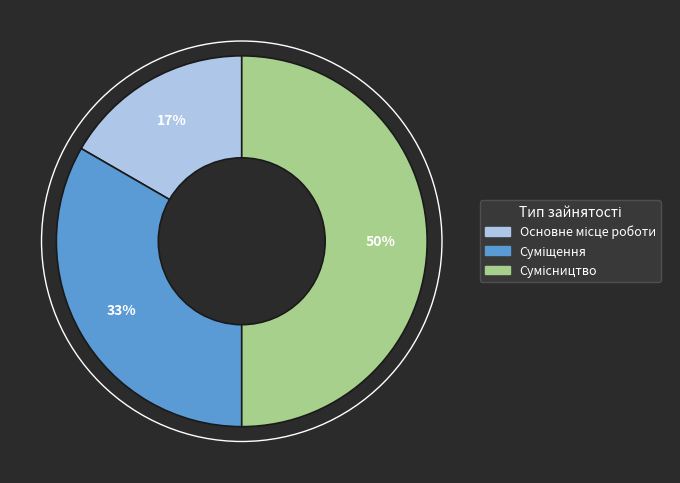

How many slices are in this pie chart?

3